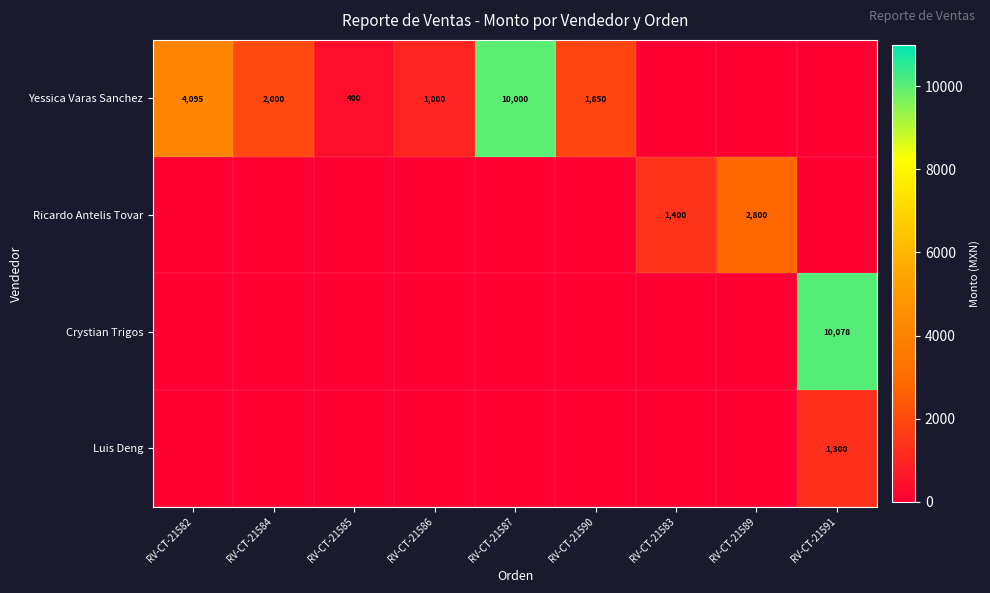

The Ricardo Antelis Tovar series shows 1400 at RV-CT-21583. True or false?

True